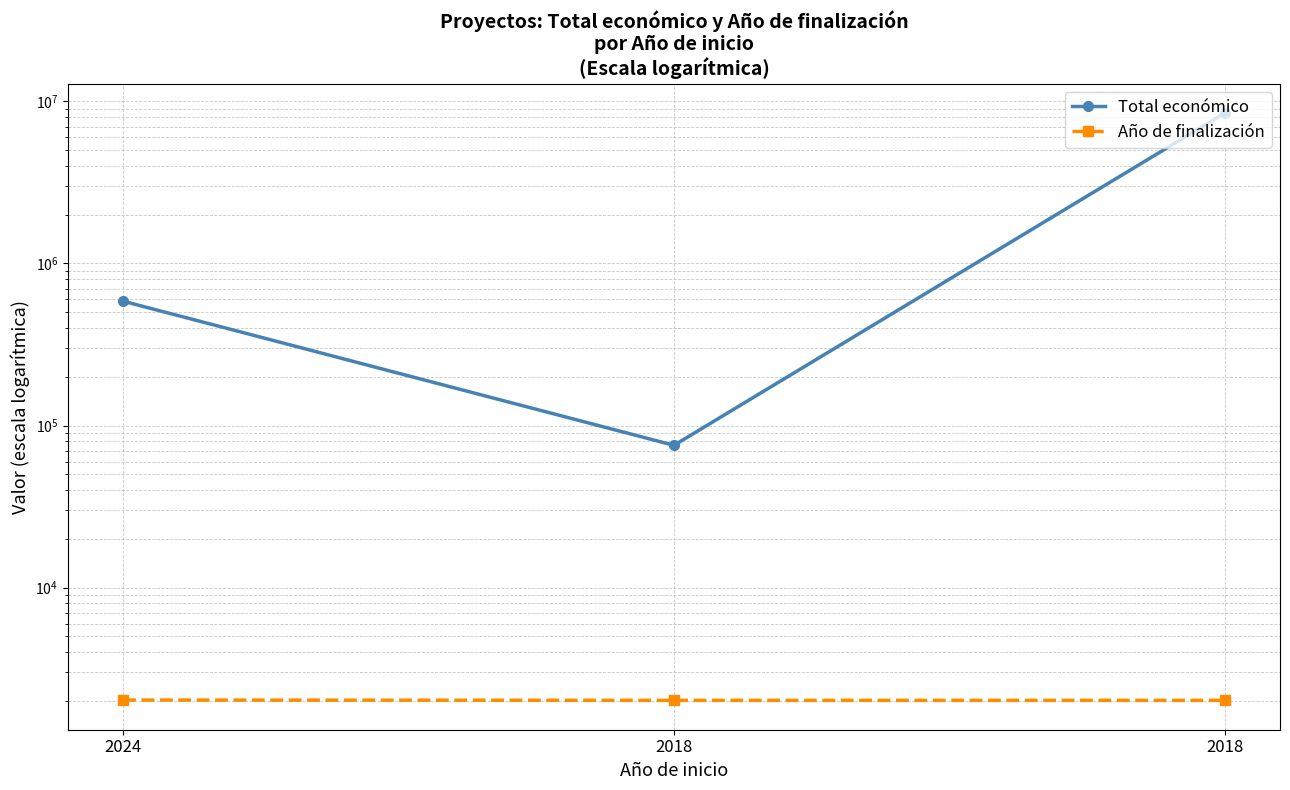

Which label corresponds to the smallest value in the chart?

2018